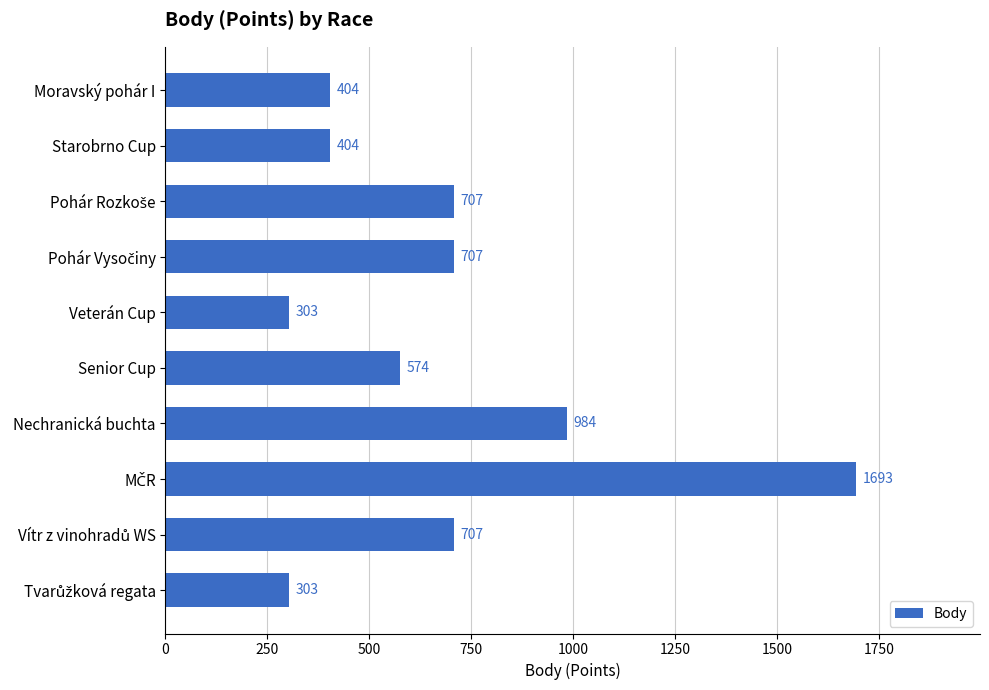

Is it true that the value at Nechranická buchta is 984?

True